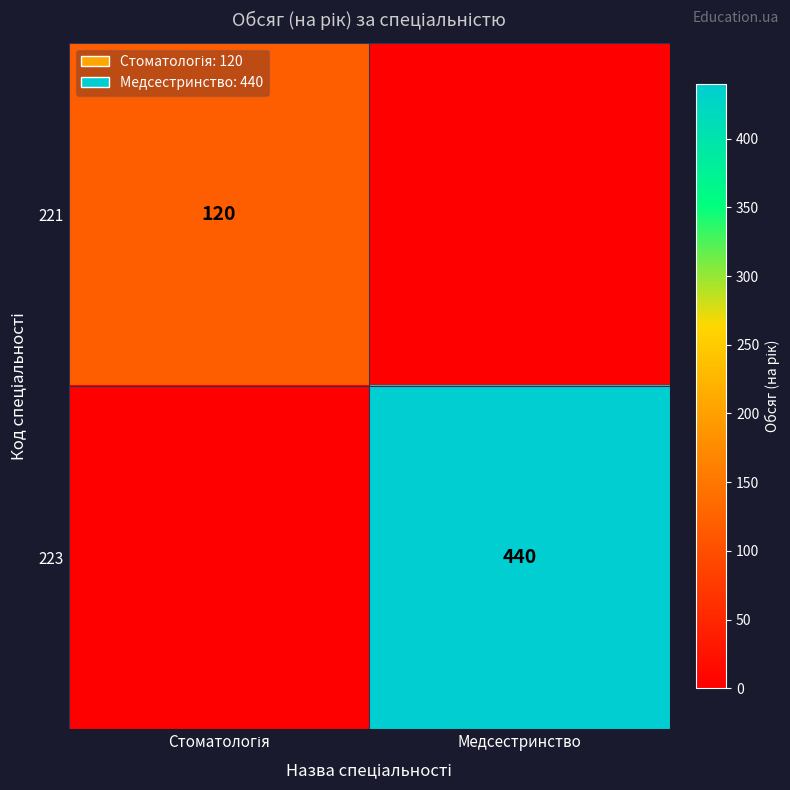

The 223 series shows 440 at Медсестринство. True or false?

True